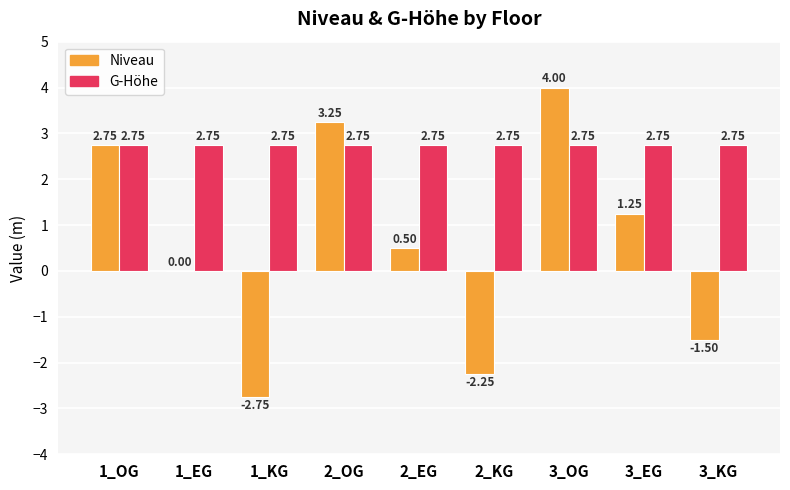

Which series has the largest total across all categories?

G-Höhe